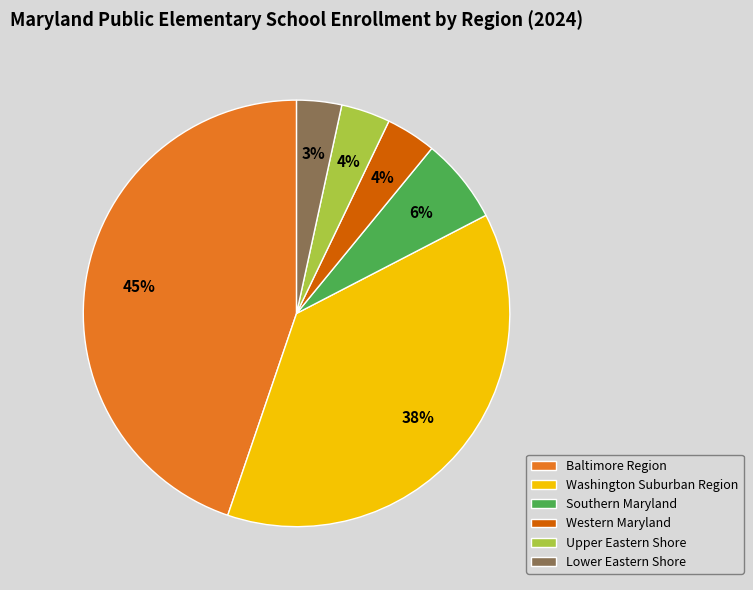

Between Baltimore Region and Upper Eastern Shore, which is larger?

Baltimore Region